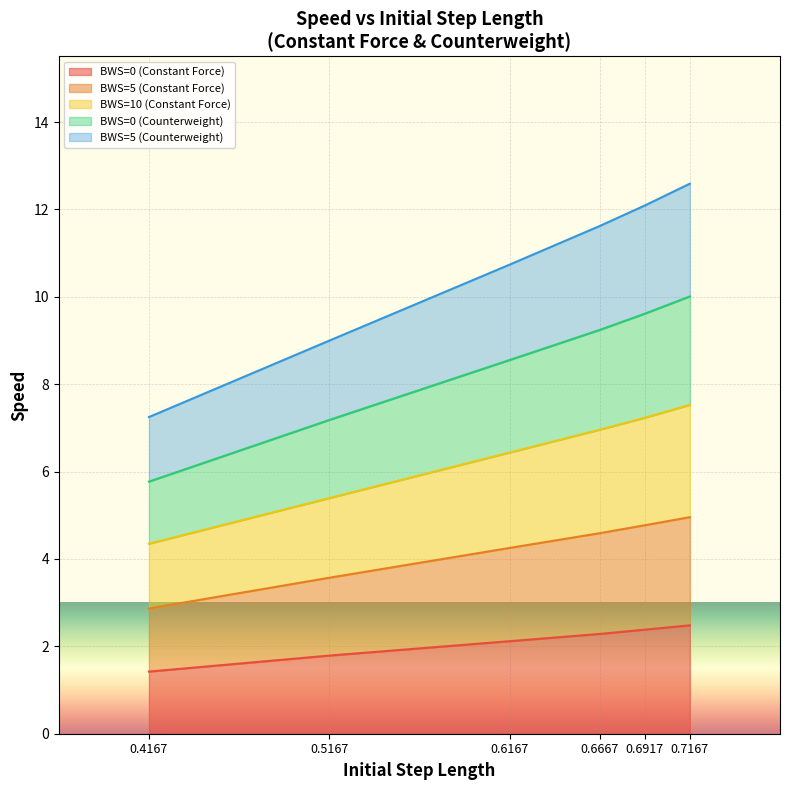

Does the chart display data point markers on the line(s)?

No